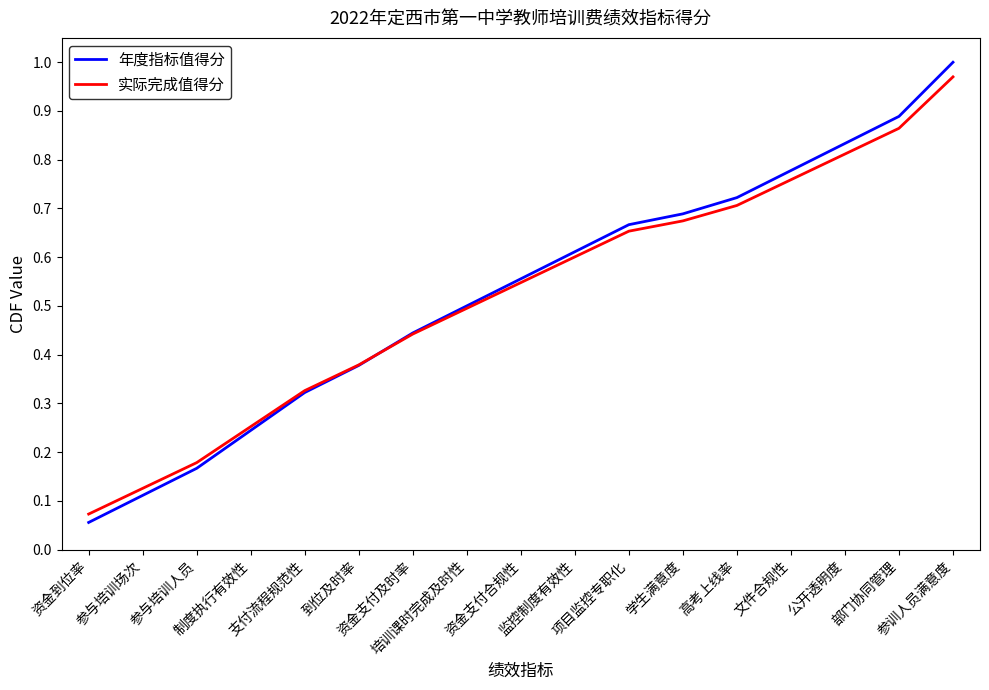

At 资金到位率, list the series in order from largest to smallest.

实际完成值得分, 年度指标值得分